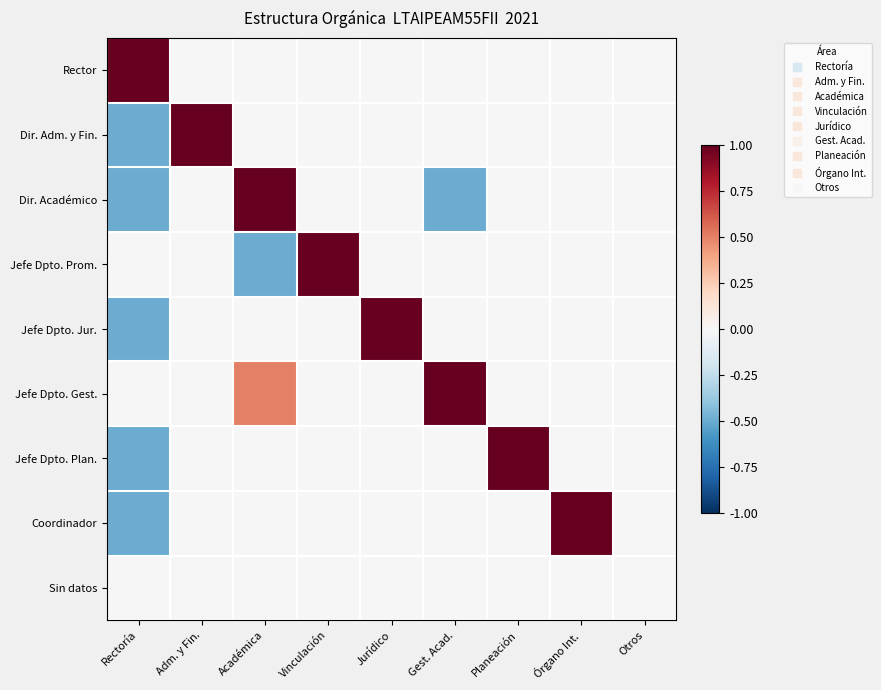

What is the difference between the highest and lowest values at Planeación?

1.0